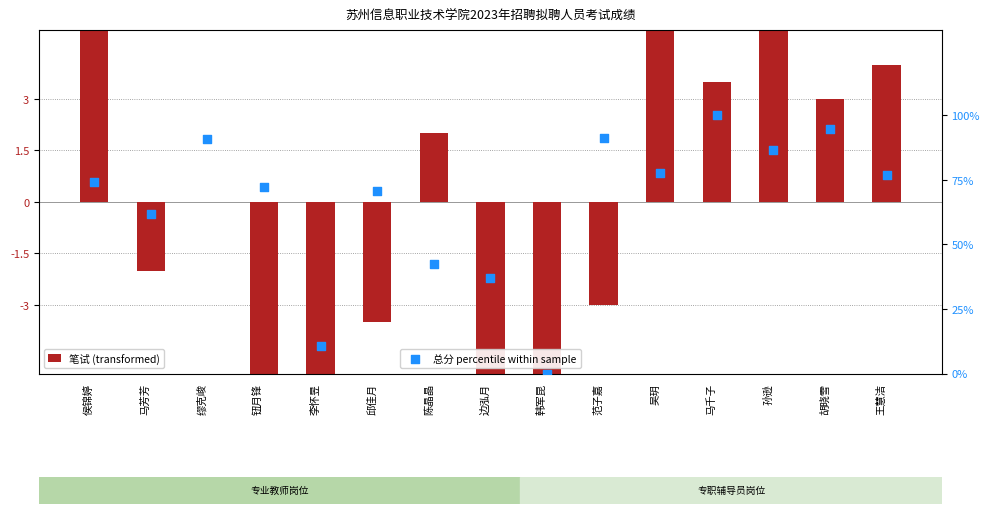

What are all the series names shown in the legend?

笔试 (transformed), 总分 percentile within sample